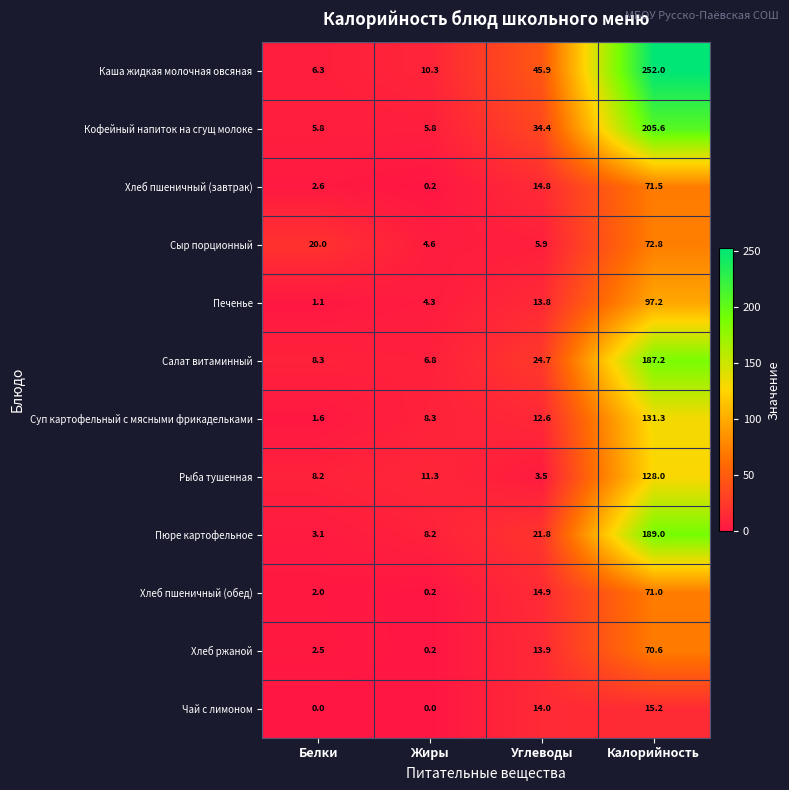

At which label is Хлеб пшеничный (завтрак) closest to 35?

Углеводы